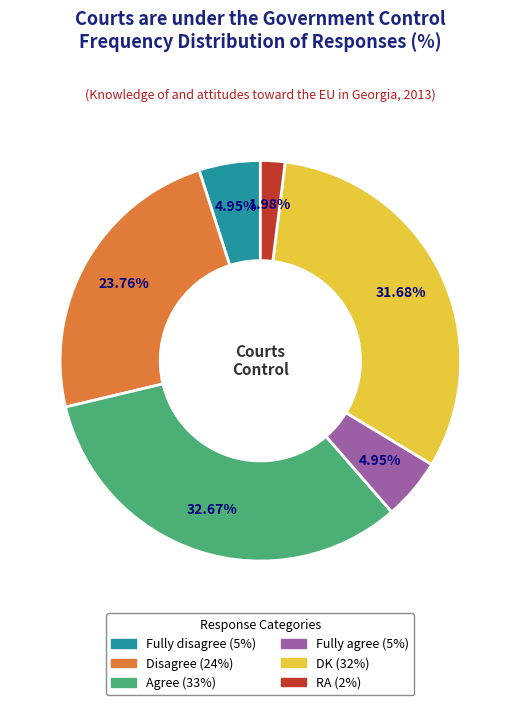

Is it true that Fully agree is 5% of the pie?

True